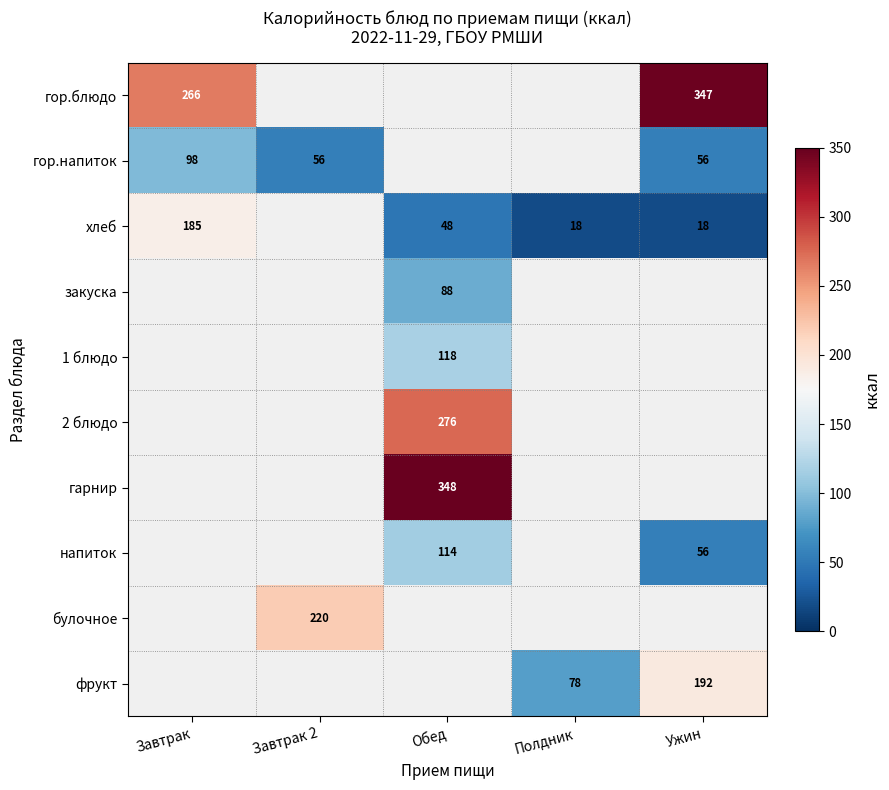

True or false: фрукт has a value of 192 at Ужин.

True